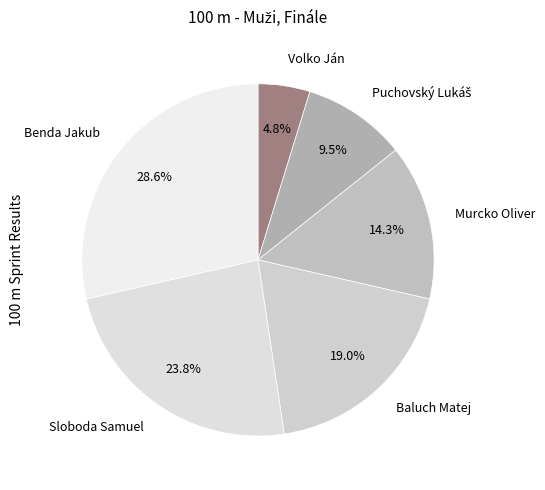

How many slices are in this pie chart?

6